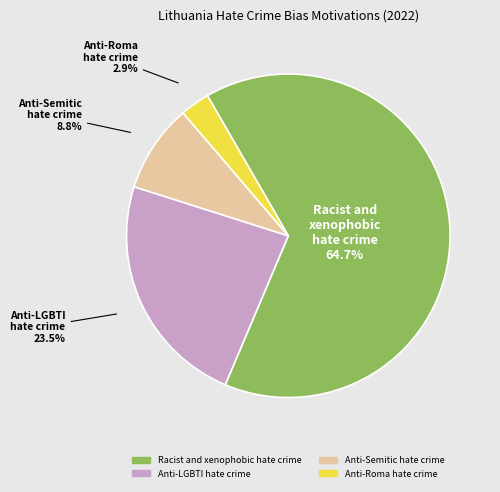

Is it true that Anti-Semitic hate crime is 9% of the pie?

True